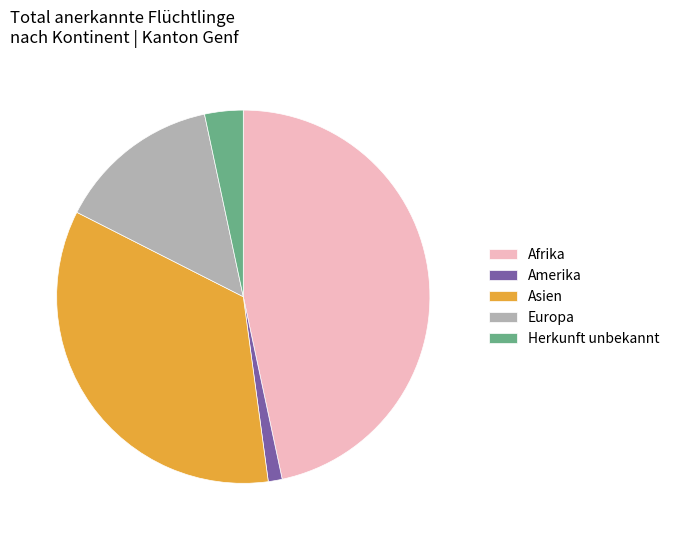

Is it true that Amerika is 1% of the pie?

True